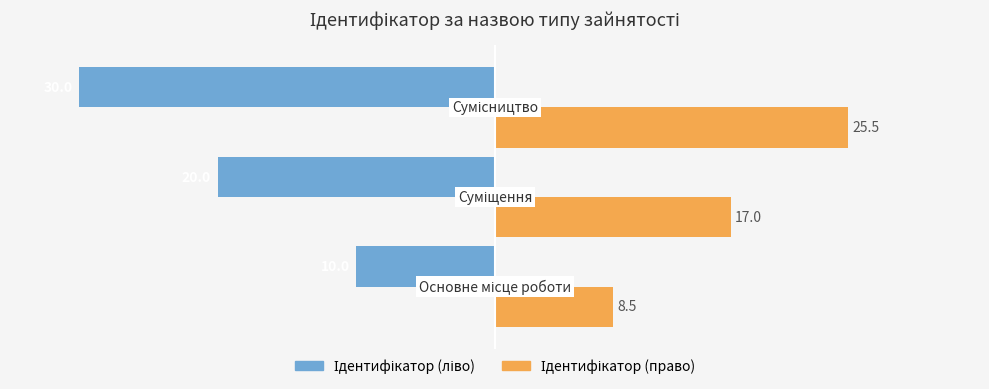

What is the smallest value displayed?

-30.0